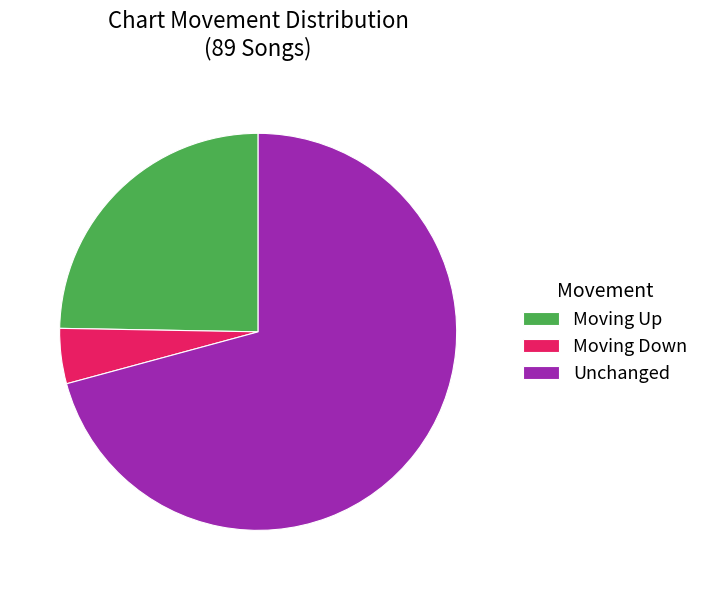

Rank the categories by value from highest to lowest.

Unchanged, Moving Up, Moving Down